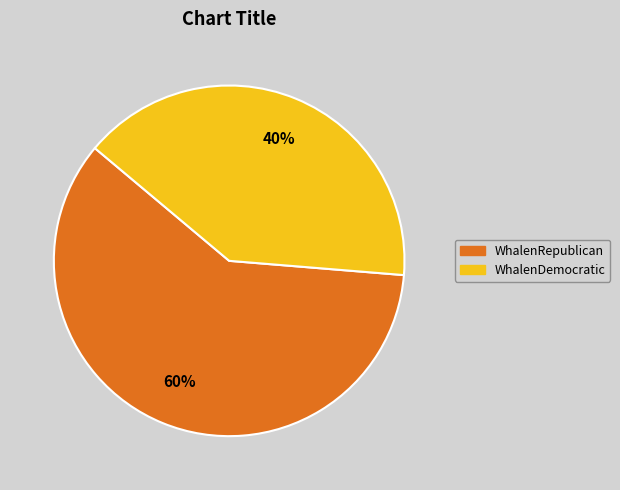

Which category has the biggest portion of the pie?

WhalenRepublican